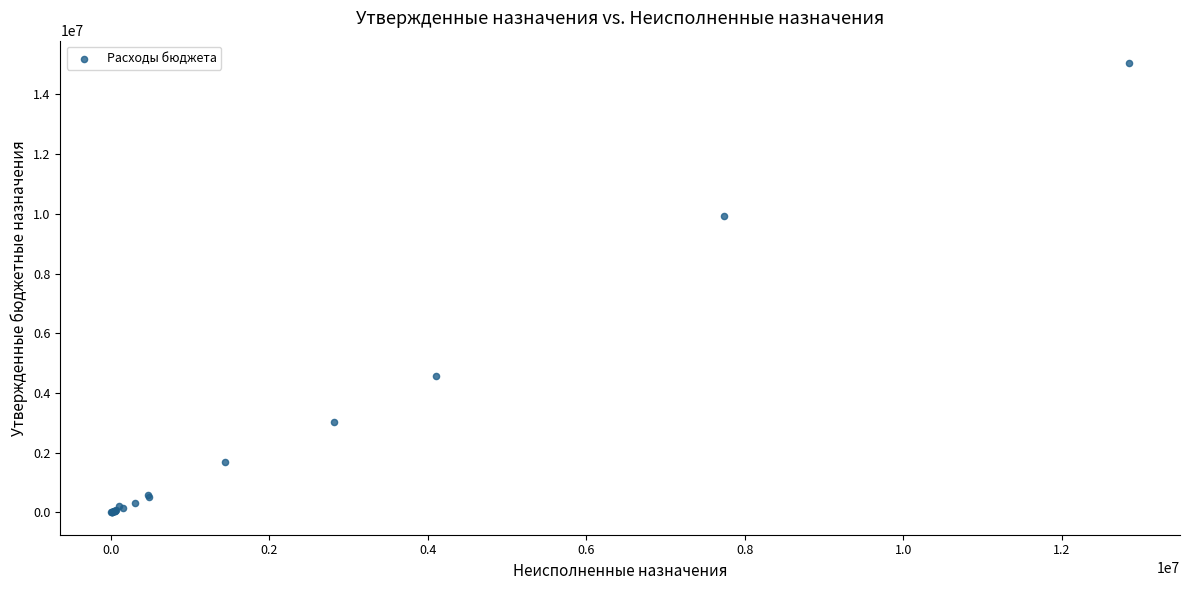

What Y value in the scatter plot is closest to 7527074?

9933826.0